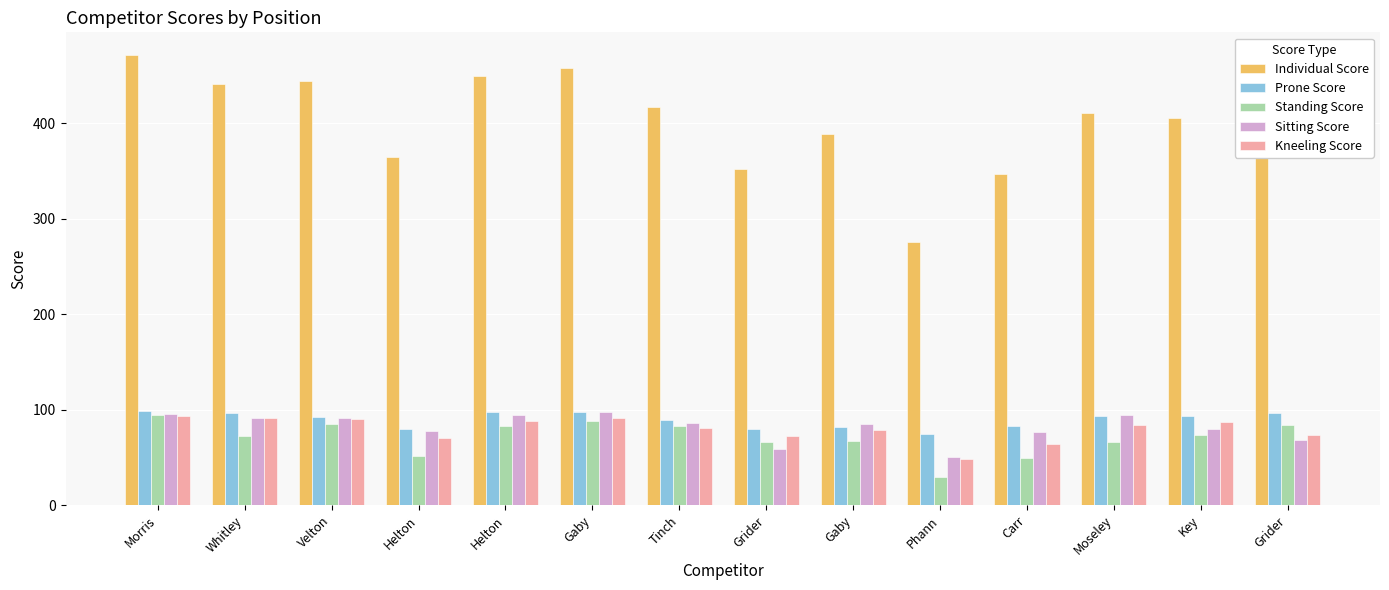

The value of Kneeling Score at Helton is 88.2. True or false?

True